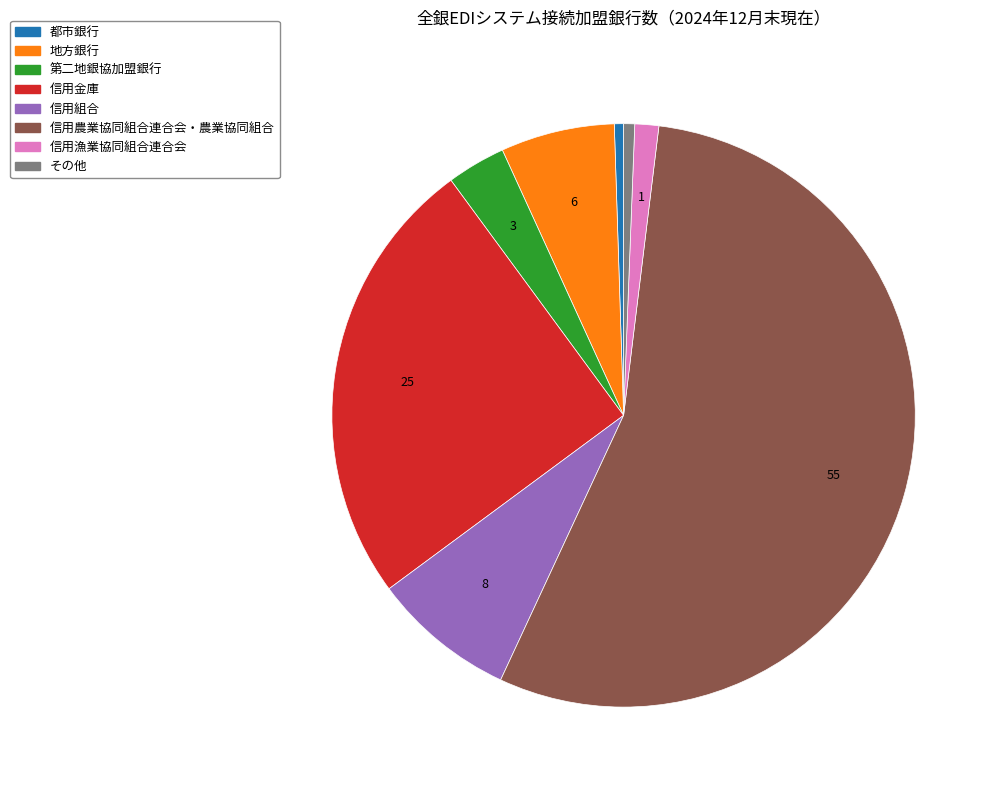

What is the ratio of the value at 信用農業協同組合連合会・農業協同組合 to the value at その他?

90.0